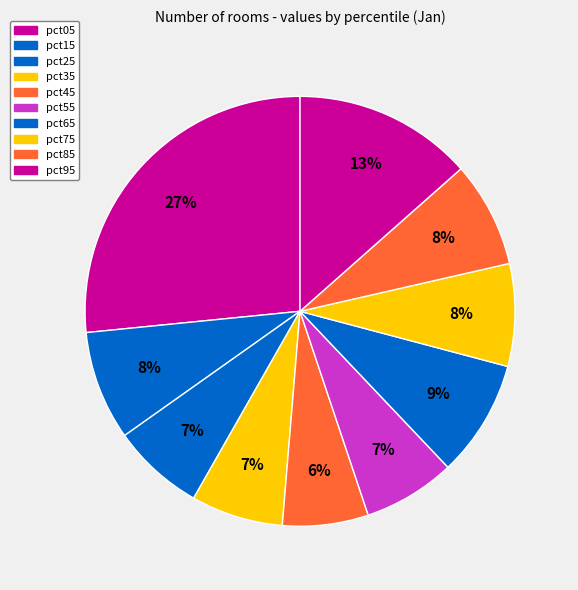

Is it true that pct95 is 13% of the pie?

True